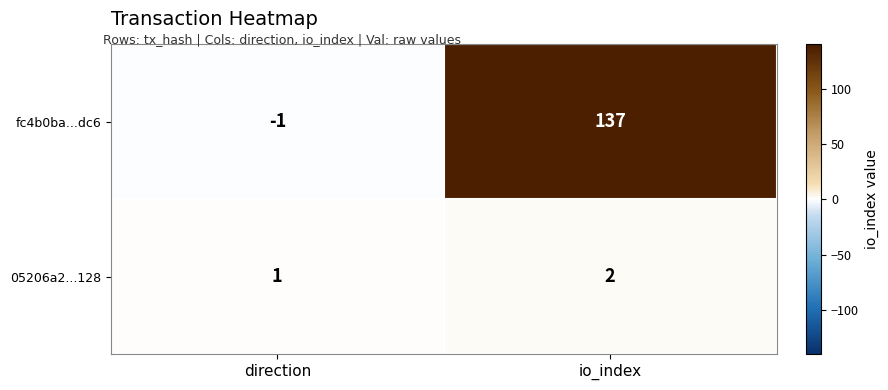

List the series in order of their overall mean, highest first.

fc4b0ba...dc6, 05206a2...128